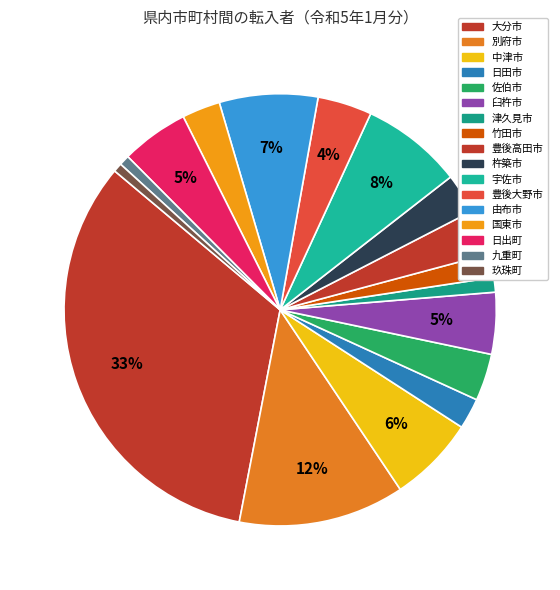

To the nearest percent, what is the difference between the largest and smallest slice percentages?

32%